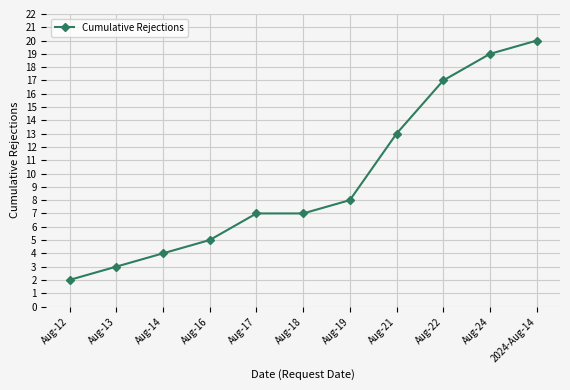

How many lines are shown in the chart?

1